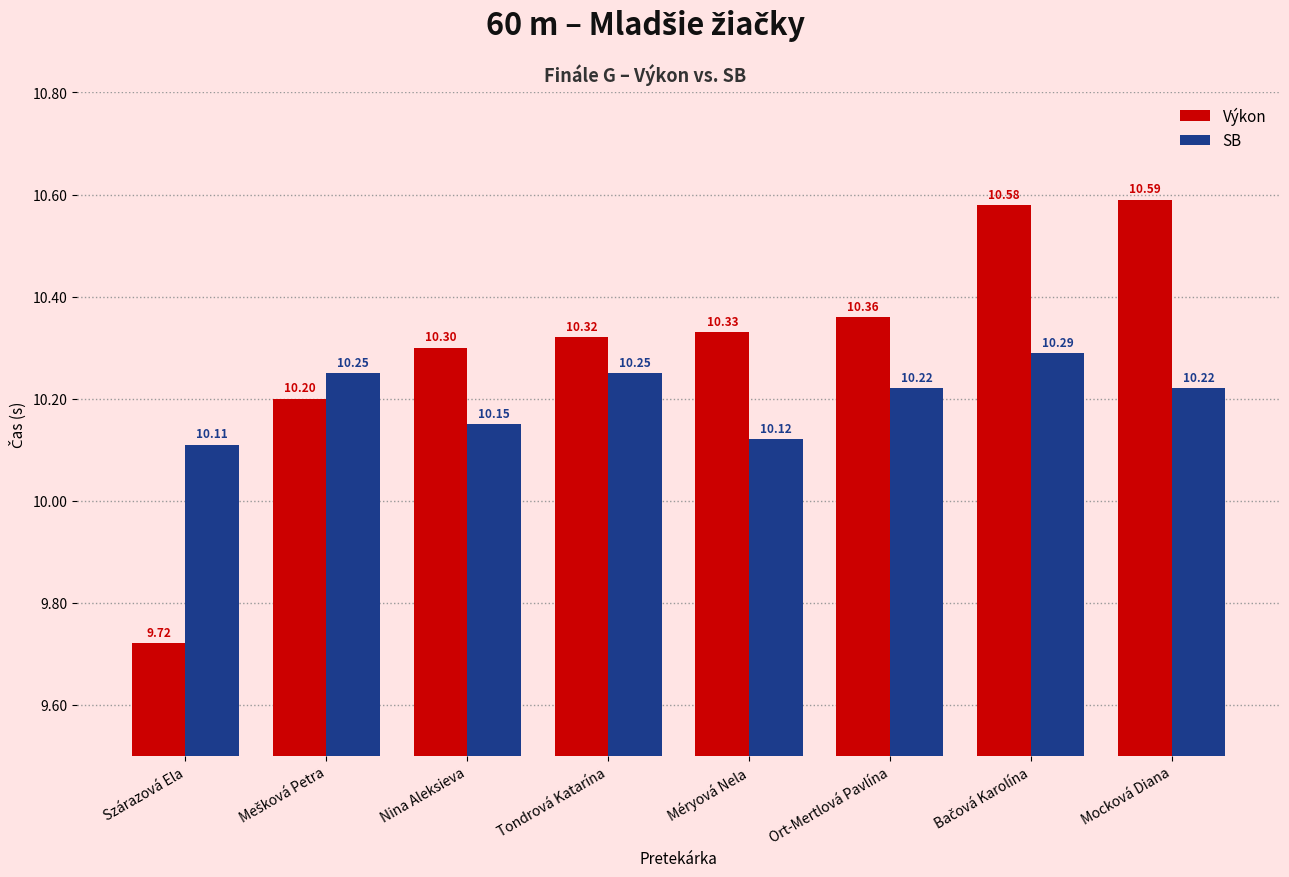

The value of SB at Ort-Mertlová Pavlína is 10.2. True or false?

True